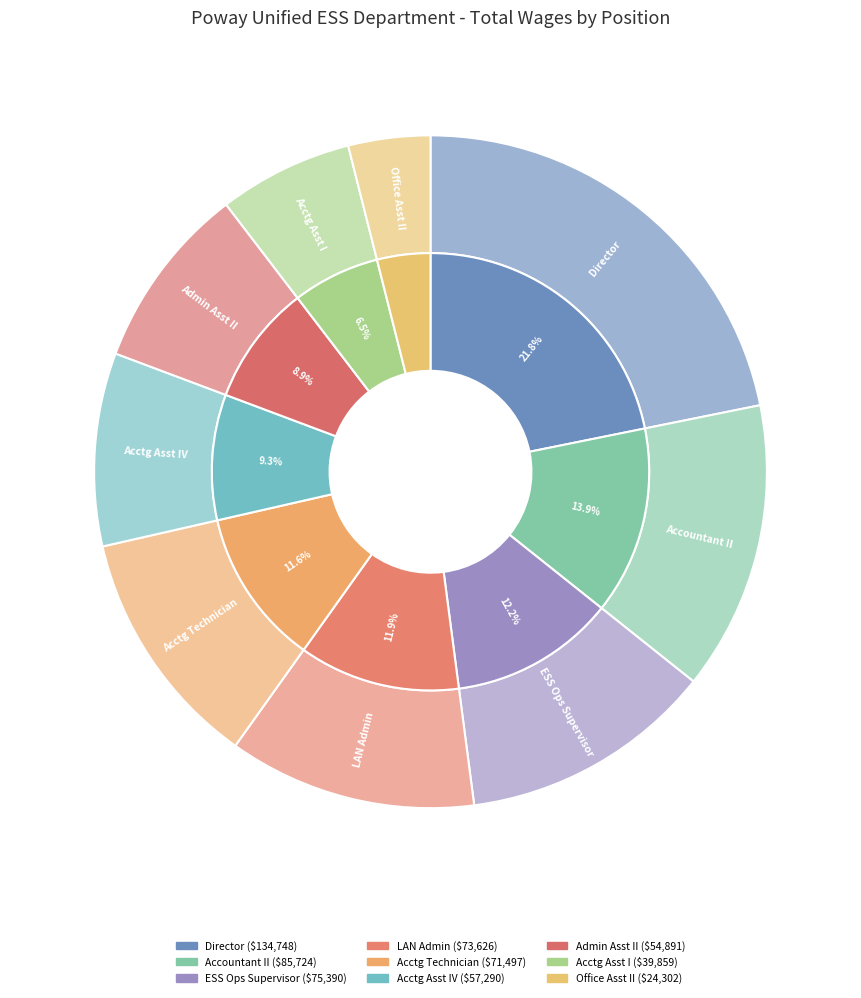

Does Ess Operations Supervisor represent more than half of the total?

No